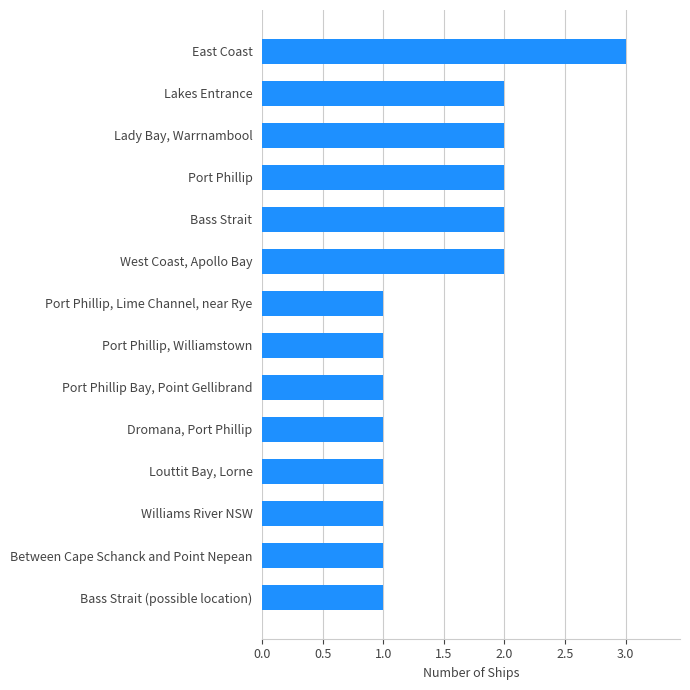

Which has a higher value, Port Phillip or Between Cape Schanck and Point Nepean?

Port Phillip